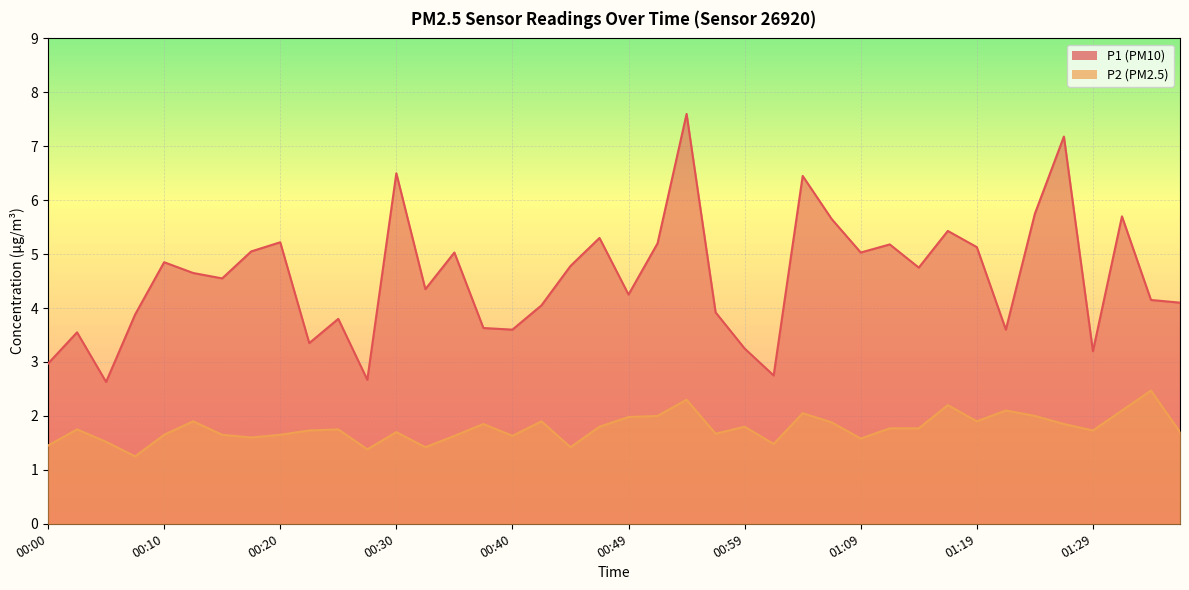

Count the number of categories in the chart.

40